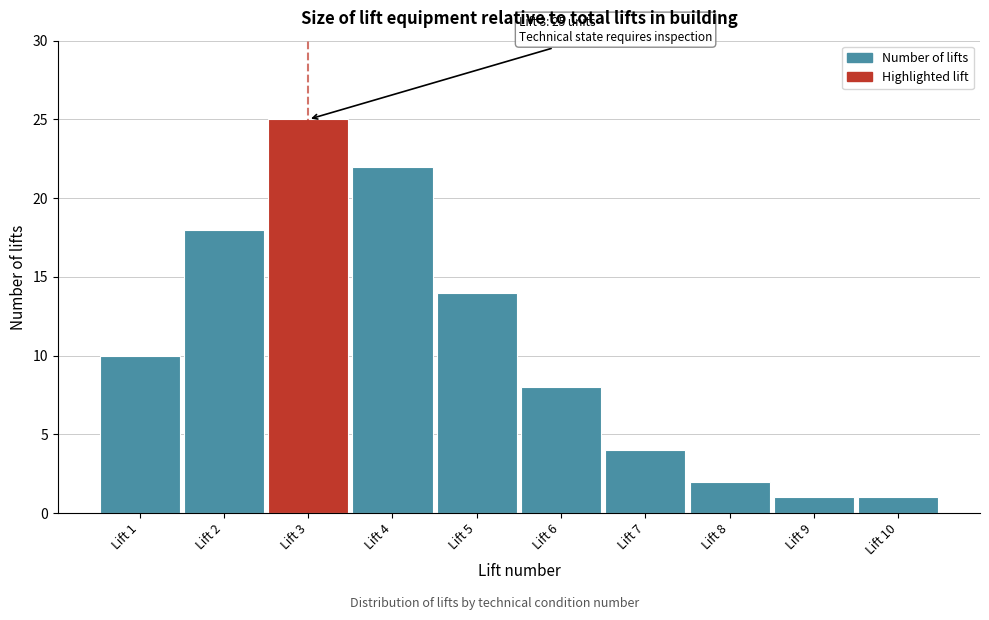

Reading left to right, transcribe all the data shown in this chart.

10	18	25	22	14	8	4	2	1	1